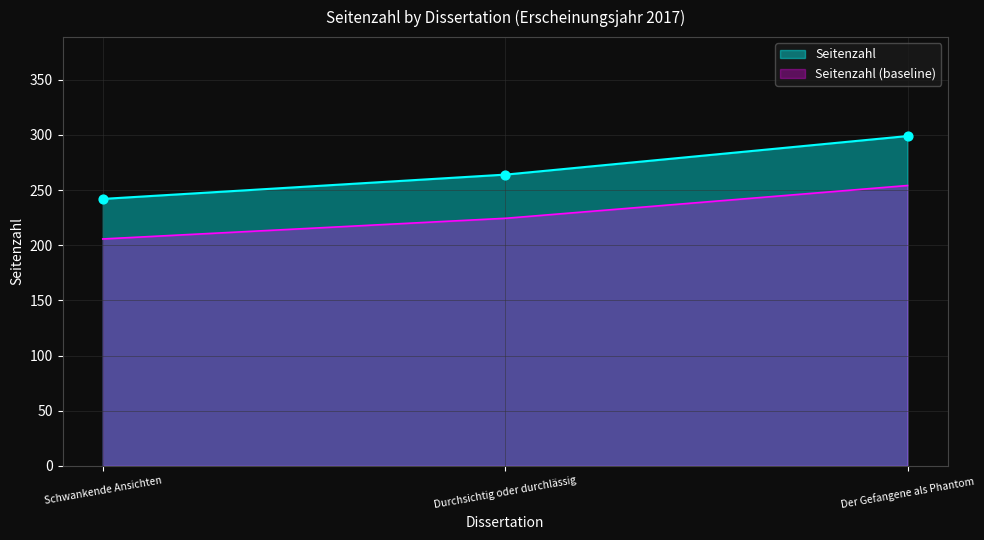

What is the maximum value for Seitenzahl?

299.0